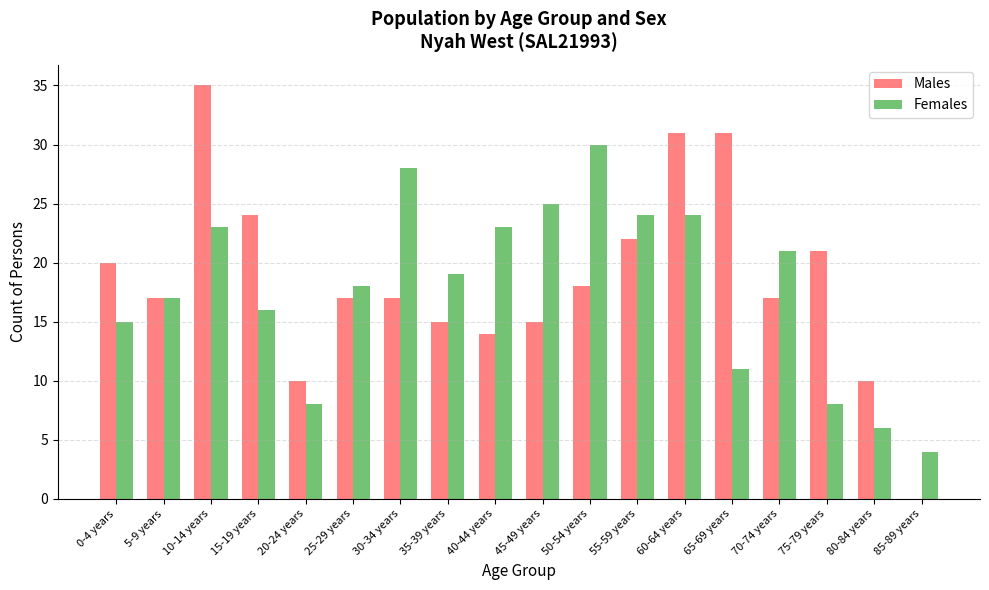

How many groups of bars are there?

18